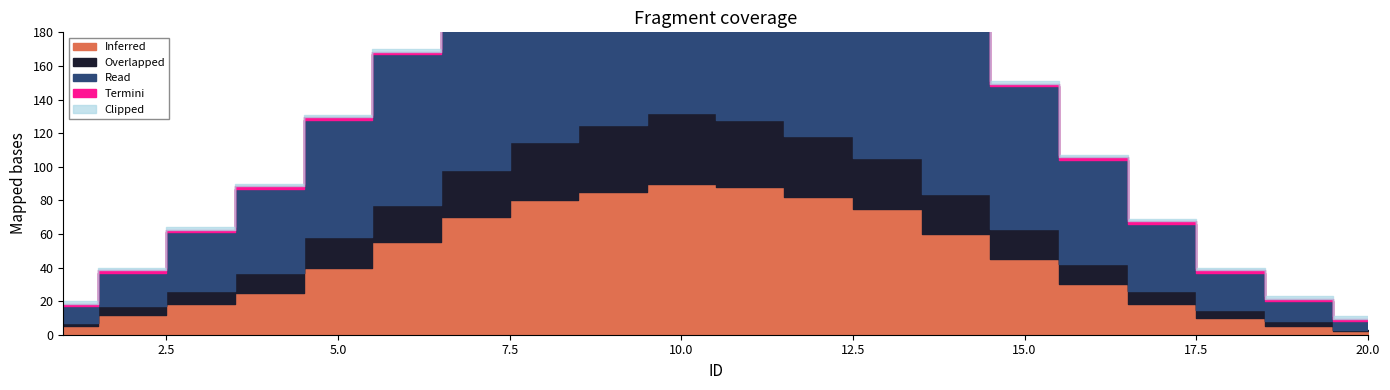

True or false: Monto neto de las primas has more than 0 points higher than both neighbors.

False